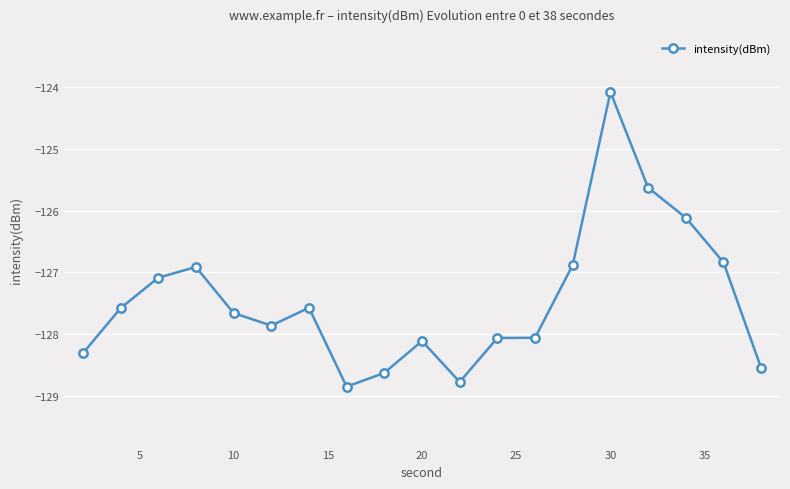

What is the greatest value displayed?

-124.1